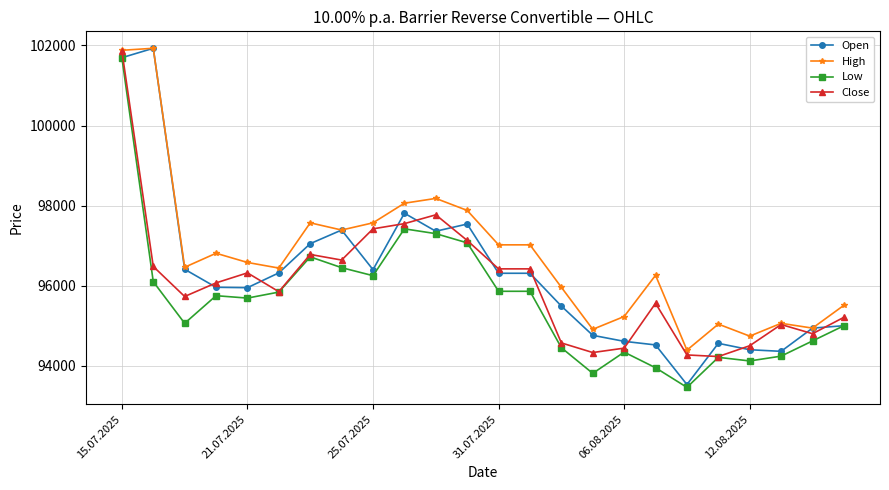

True or false: Open and Close intersect in this chart.

True